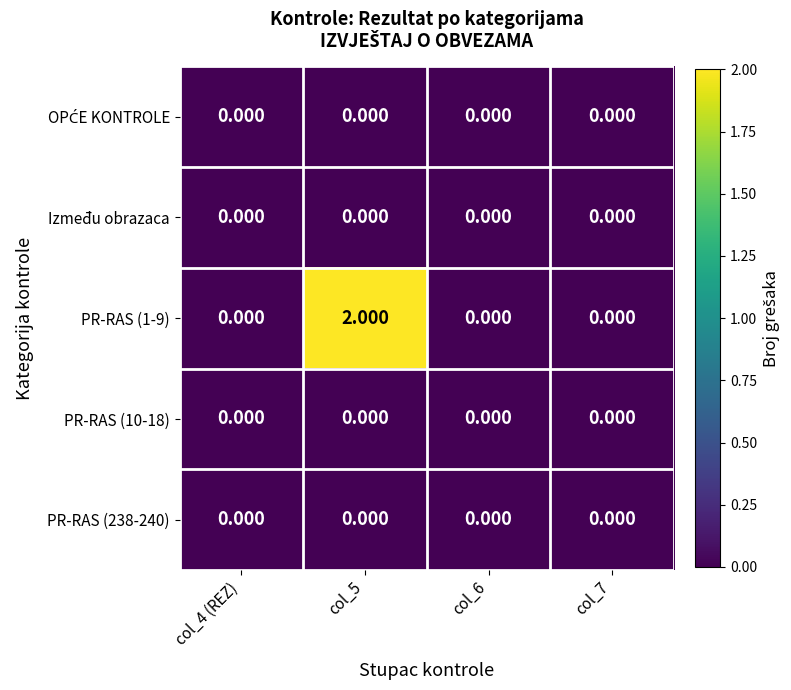

List the series in order of their peak value, lowest first.

OPĆE KONTROLE, Između obrazaca, PR-RAS (10-18), PR-RAS (238-240), PR-RAS (1-9)